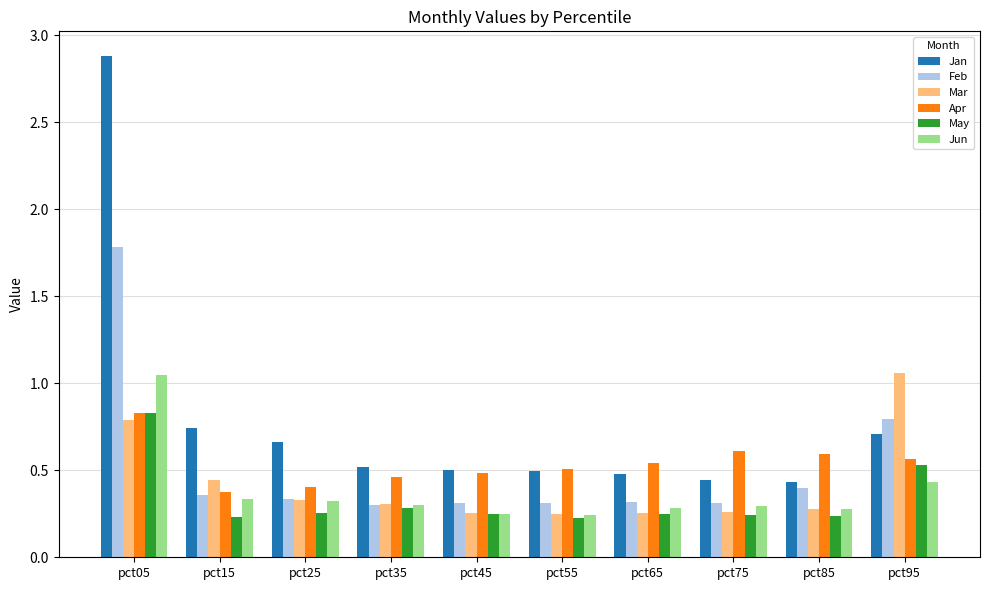

Between pct25 and pct95, which series saw the biggest shift?

Mar